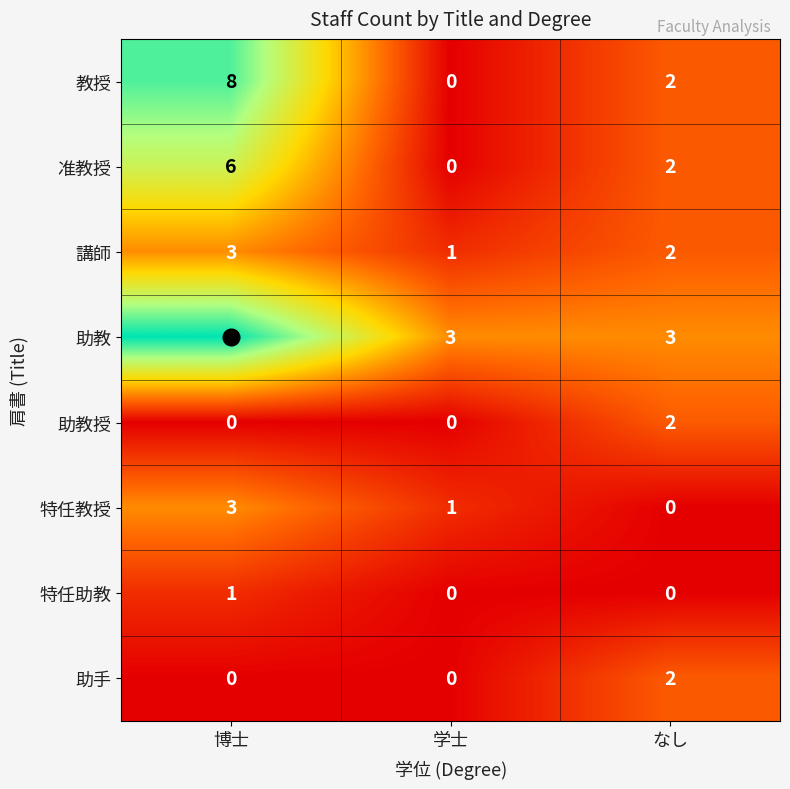

What is the difference between the maximum and minimum values in the 特任教授 series?

3